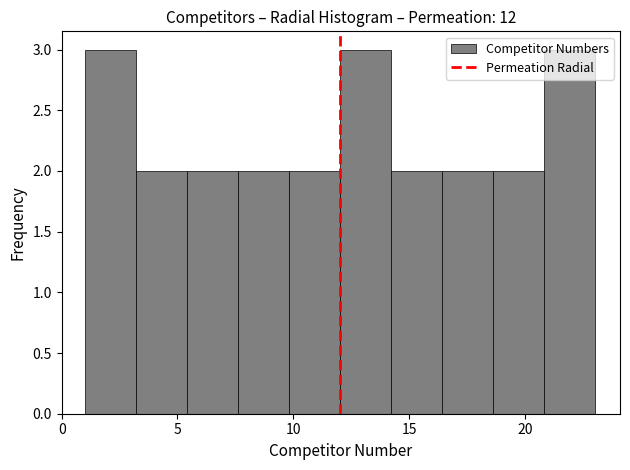

Reading left to right, transcribe this chart: for each bar, give the range it covers on the x-axis and its height. Neither the bar edges nor the heights are printed on the chart, so give them approximately, as read against the axes.

1.0 to 3.2: 3
3.2 to 5.4: 2
5.4 to 7.6: 2
7.6 to 9.8: 2
9.8 to 12.0: 2
12.0 to 14.2: 3
14.2 to 16.4: 2
16.4 to 18.6: 2
18.6 to 20.8: 2
20.8 to 23.0: 3